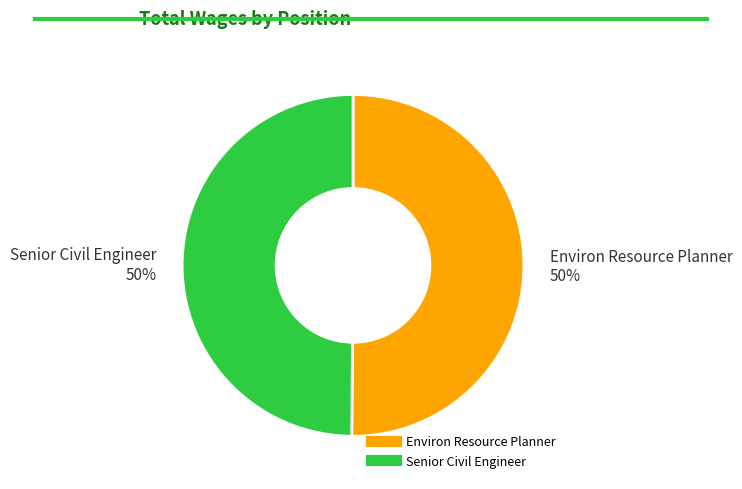

To the nearest percent, what percentage of the pie is Environ Resource Planner?

50%